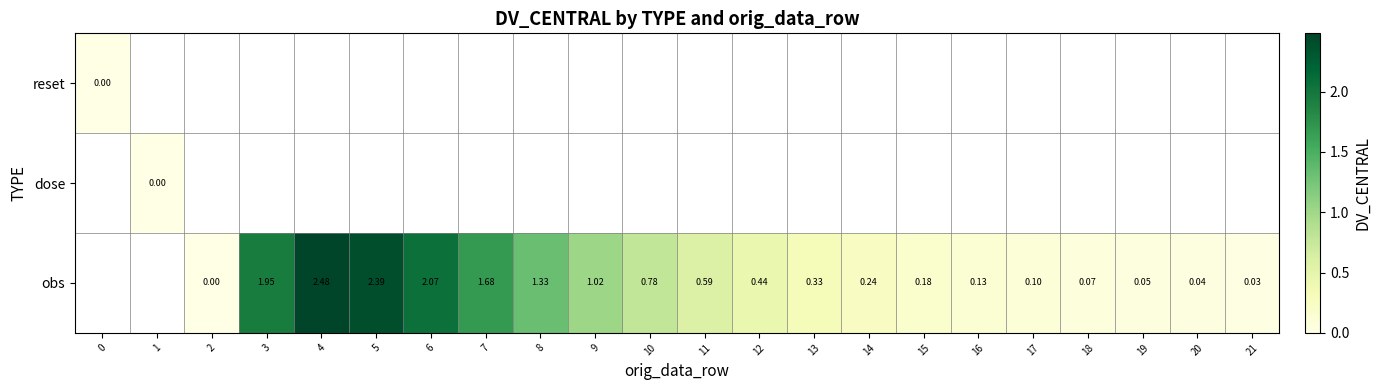

Is it true that obs equals 0.3 at 13?

True